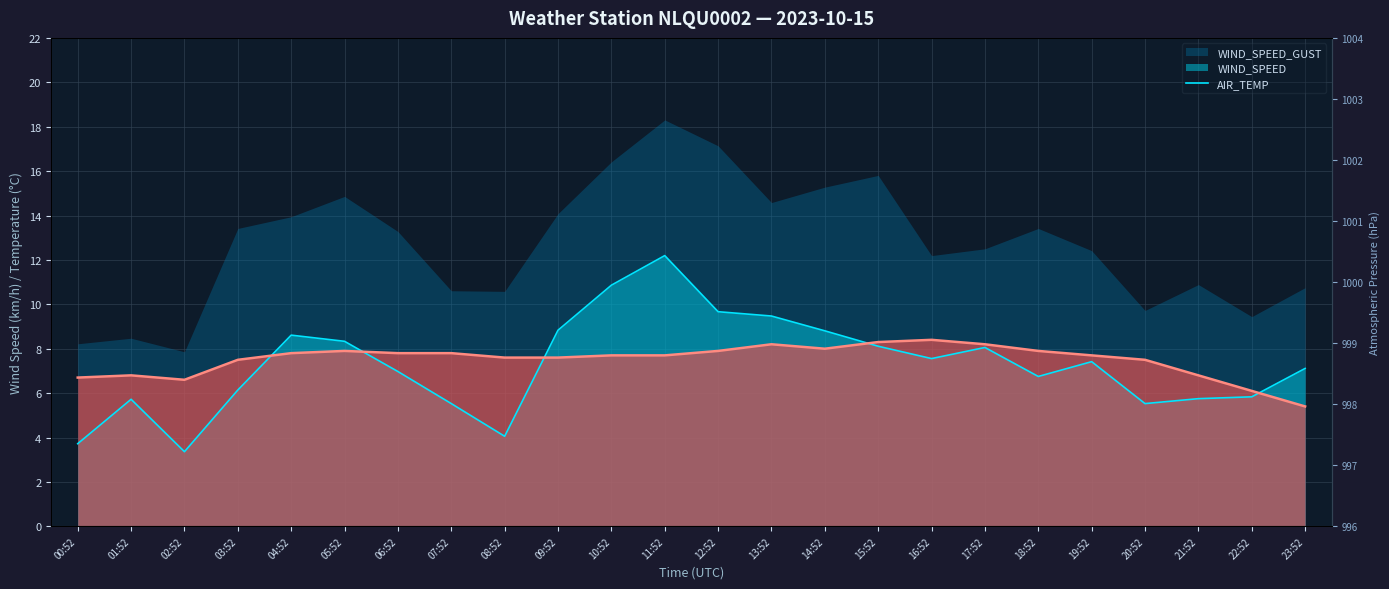

What is the value of the AIR_TEMP point at the 16th from the left?

8.3